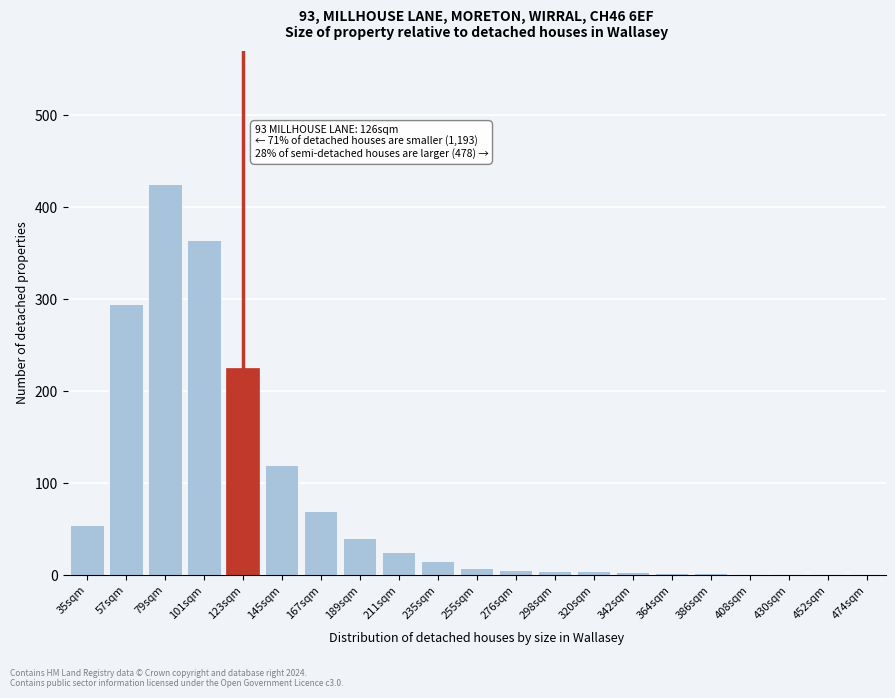

At which category does the chart reach its peak across all series?

79sqm